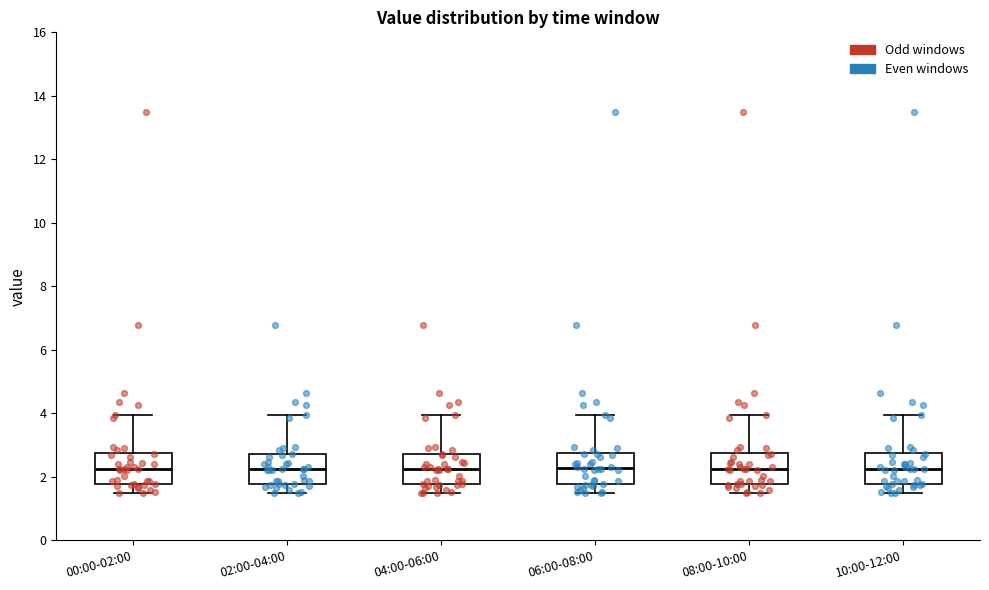

Reading left to right, read every box against the y-axis: the position of its median line, the range the box covers, and the ends of its whiskers. The values are not printed on the chart, so give them approximately, as read against the axis.

00:00-02:00: median 2.2, box 1.8 to 2.8, whiskers 1.6 to 4.0
02:00-04:00: median 2.2, box 1.8 to 2.8, whiskers 1.6 to 4.0
04:00-06:00: median 2.2, box 1.8 to 2.8, whiskers 1.6 to 4.0
06:00-08:00: median 2.2, box 1.8 to 2.8, whiskers 1.6 to 4.0
08:00-10:00: median 2.2, box 1.8 to 2.8, whiskers 1.6 to 4.0
10:00-12:00: median 2.2, box 1.8 to 2.8, whiskers 1.6 to 4.0